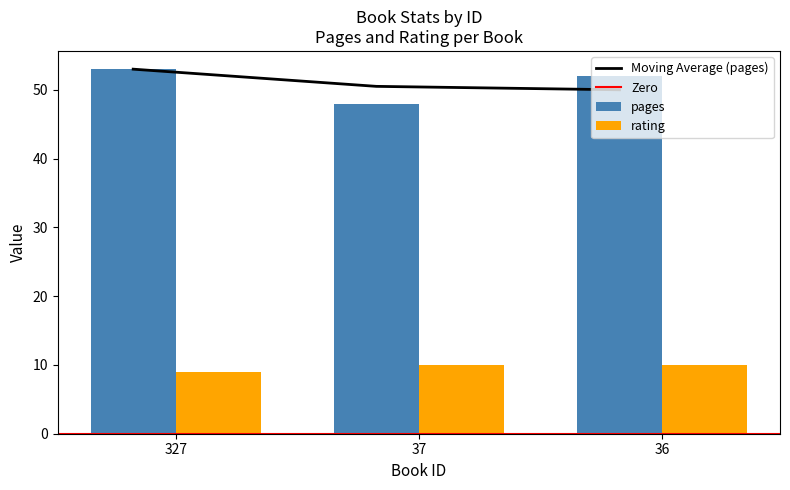

True or false: pages has a value of 53 at 327.

True